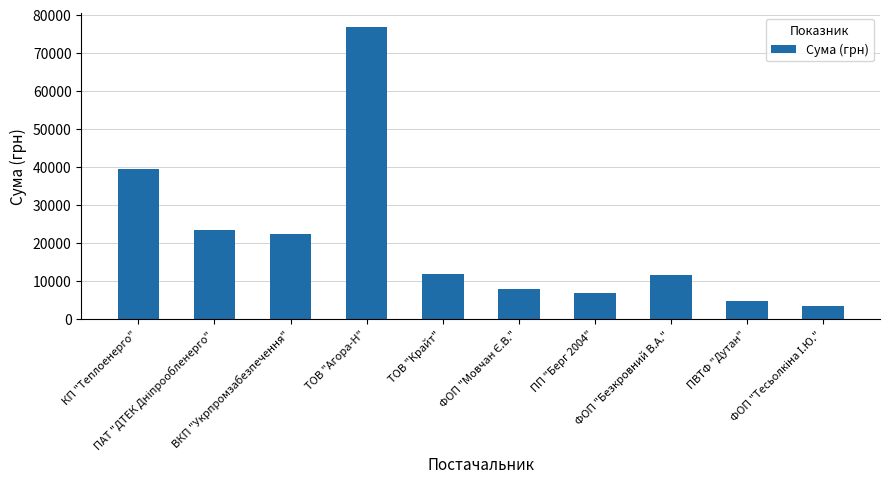

At which label does the data first exceed 11887?

КП "Теплоенерго"